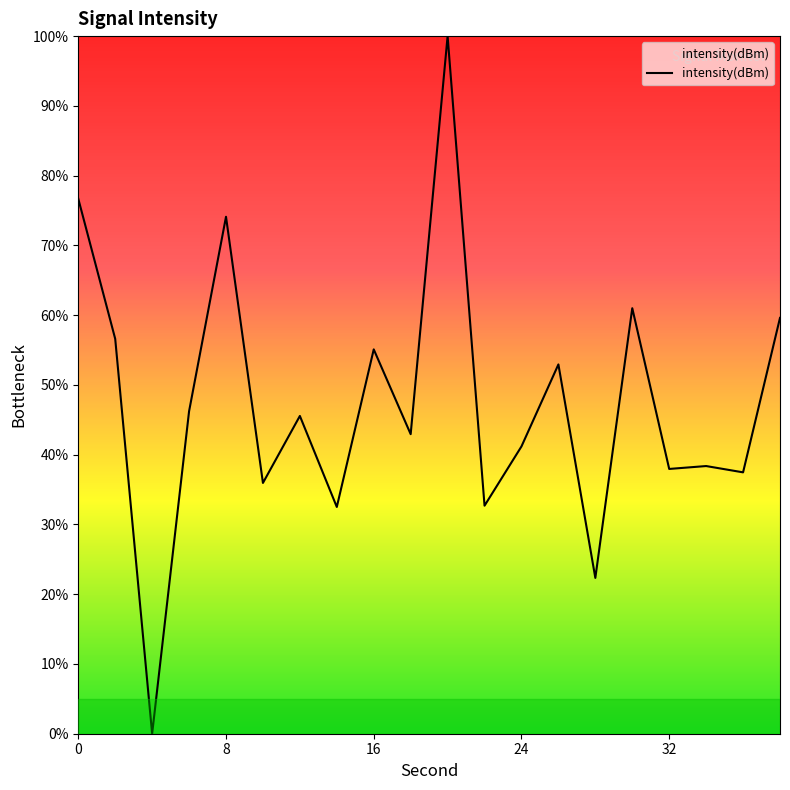

How many positive values are there?

19